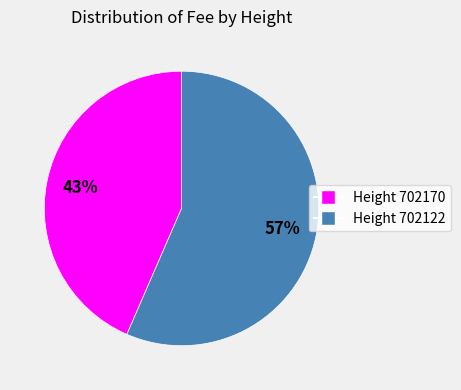

How many segments does this pie chart have?

2